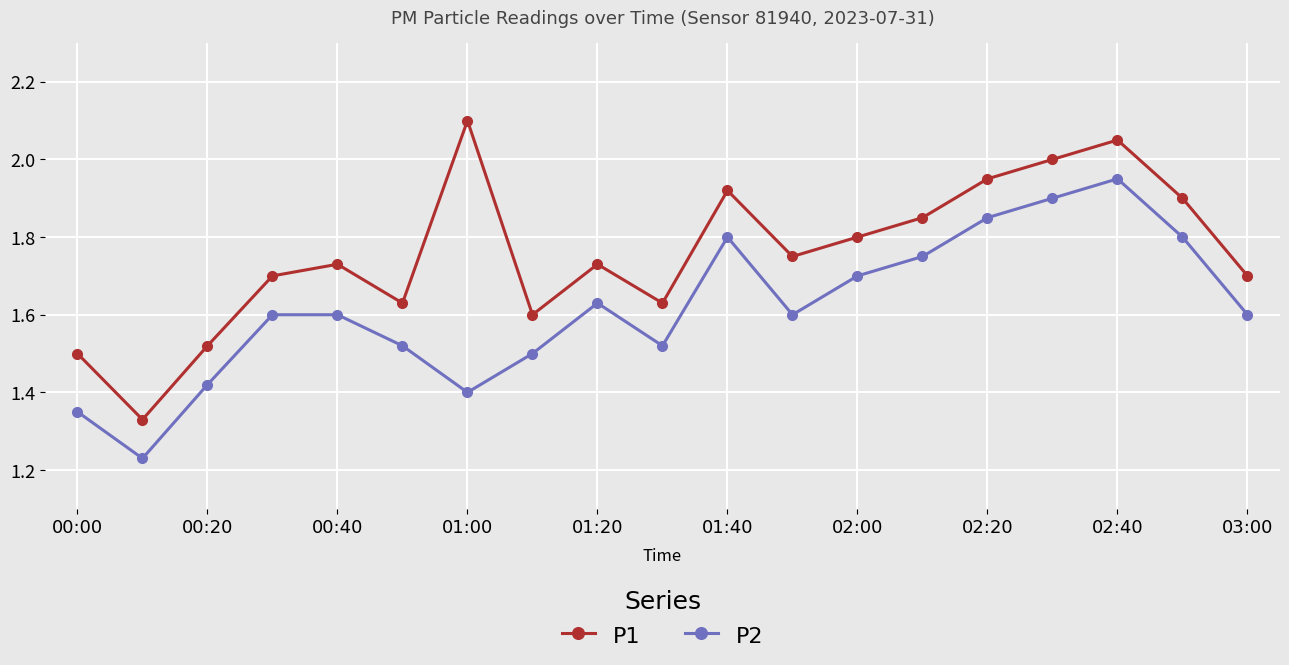

What is the difference between the maximum and minimum values in the P2 series?

0.7